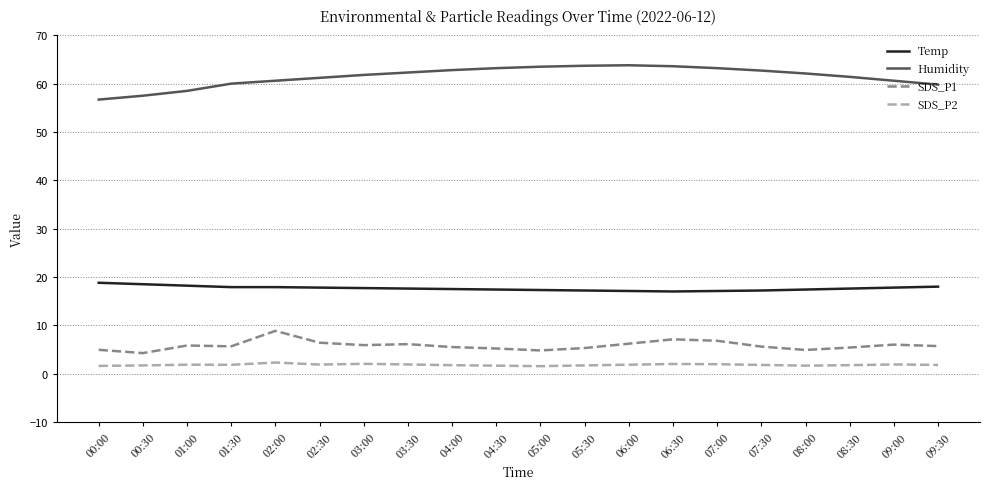

What is the difference between the SDS_P2 values at 04:00 and 01:30?

0.1